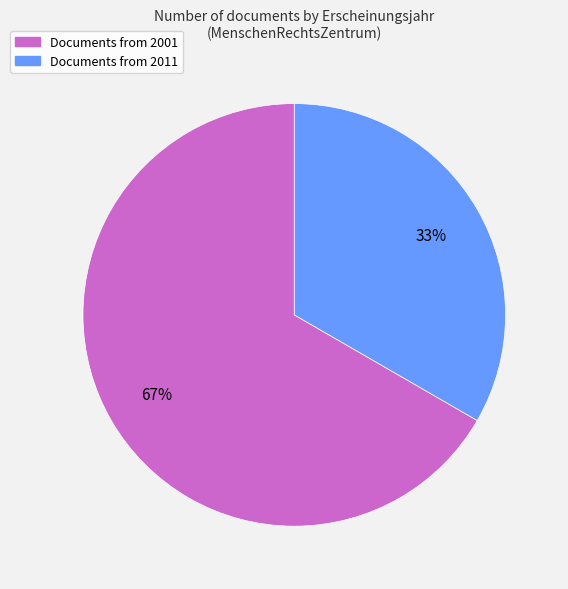

Is there a majority slice in this chart?

Yes